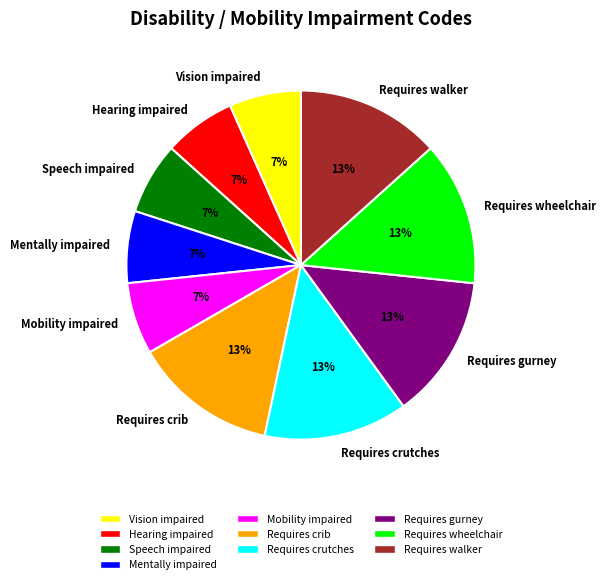

Which has a higher value, Requires walker or Vision impaired?

Requires walker